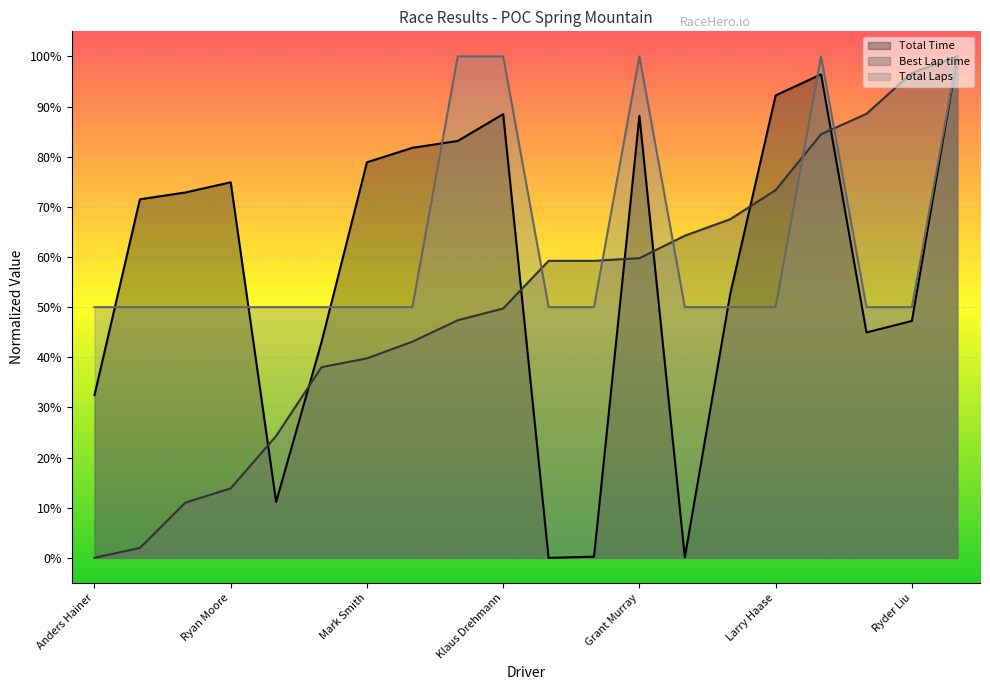

Between Riley Giacomazzi and Klaus Drehmann, which is larger?

Klaus Drehmann